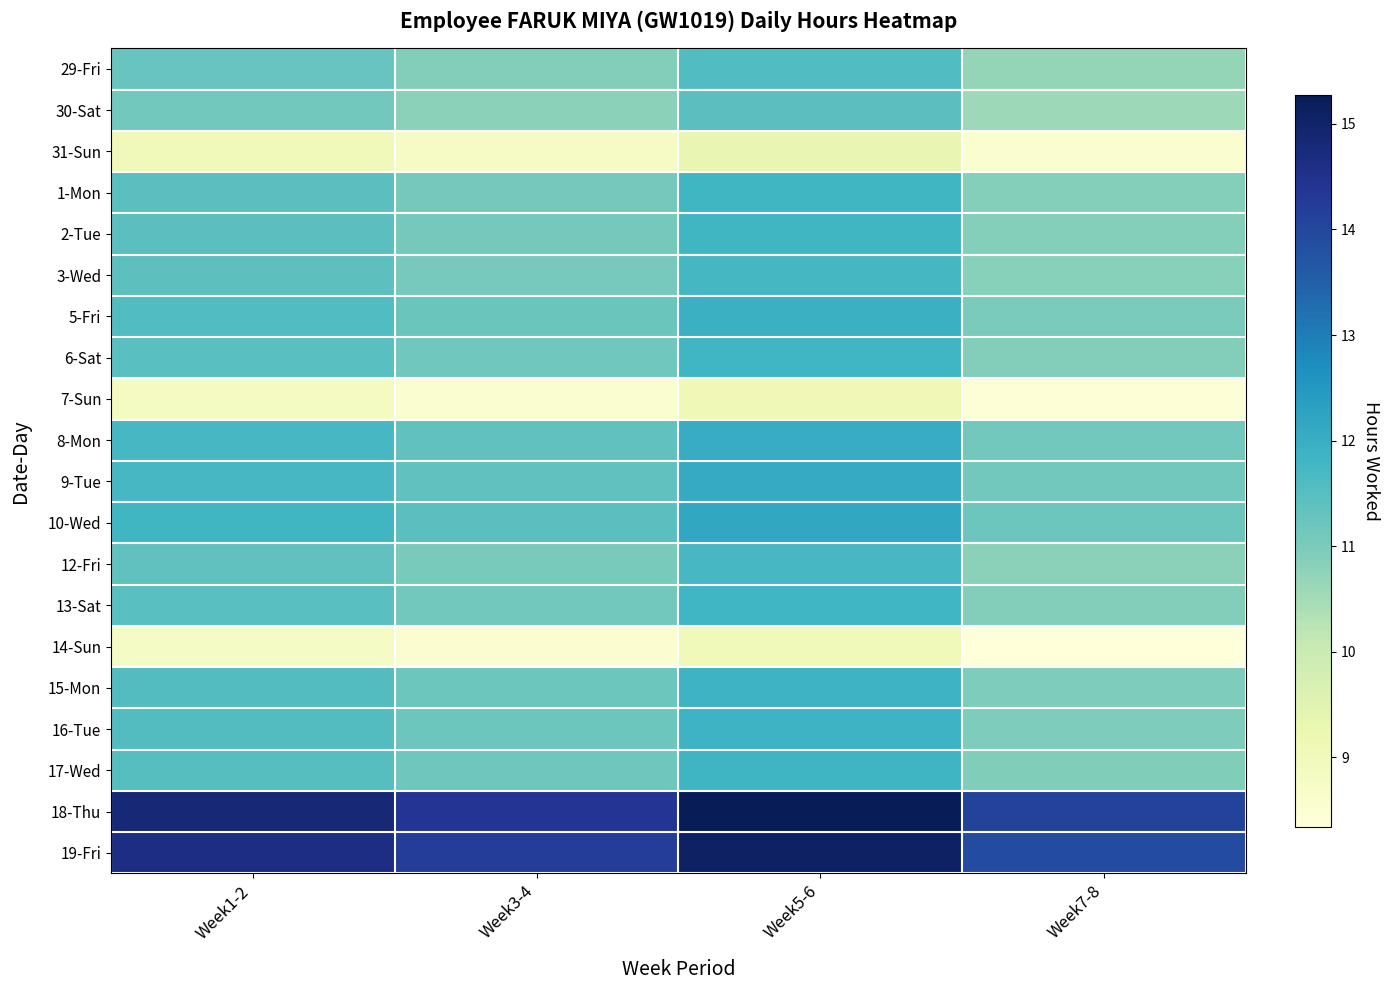

Which label corresponds to the smallest value in the chart?

Week7-8